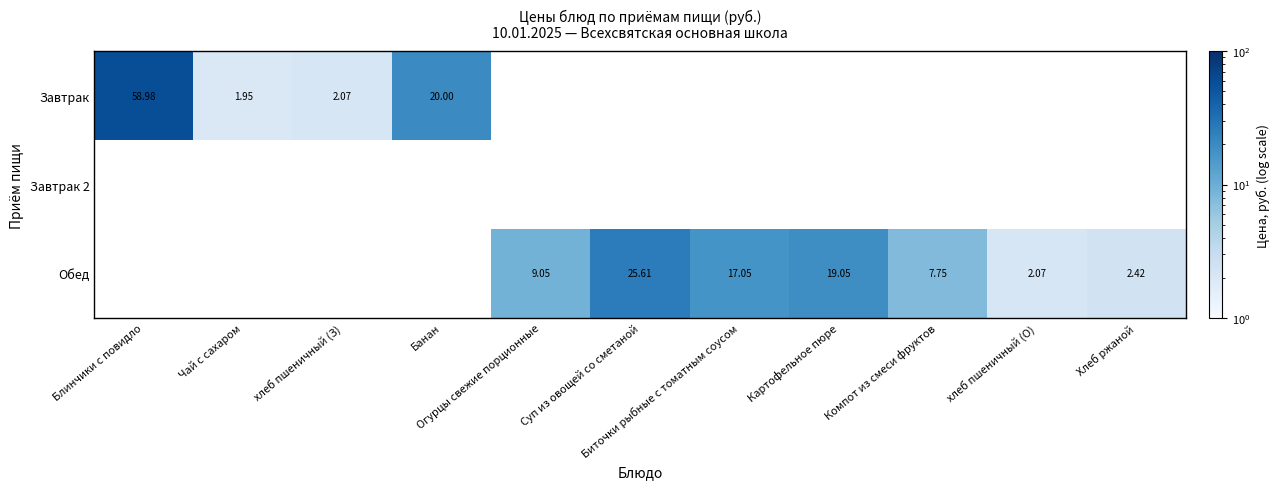

Count the number of data series in this chart.

3